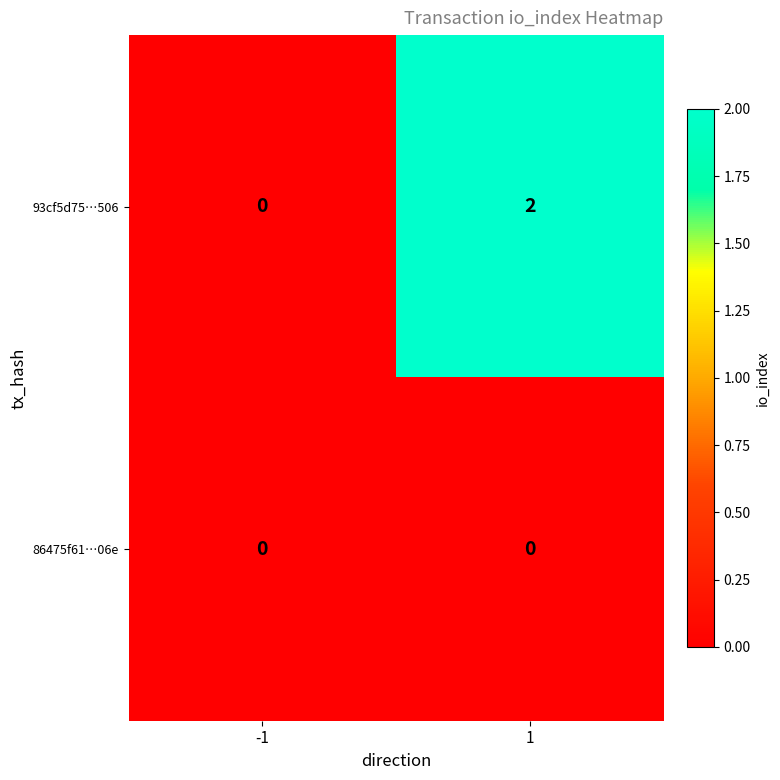

How many distinct data groups are displayed?

2